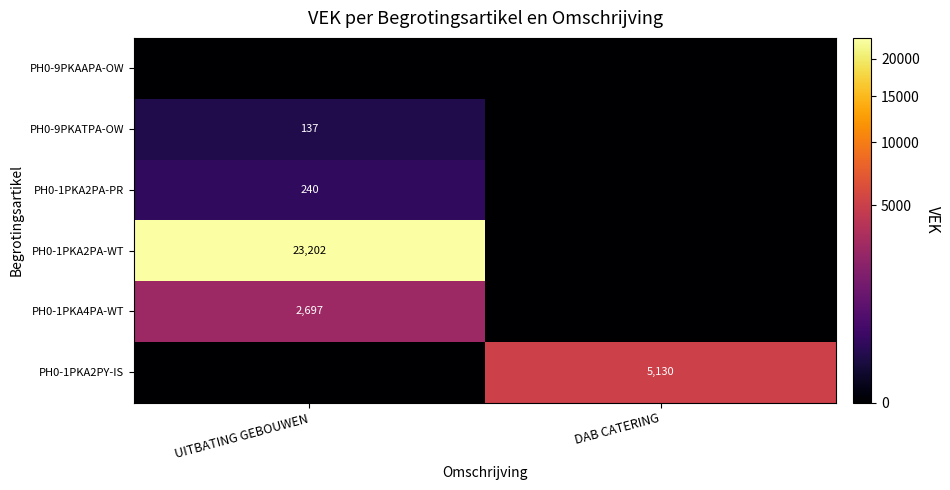

Which category has the lowest value in the PH0-9PKATPA-OW series?

DAB CATERING